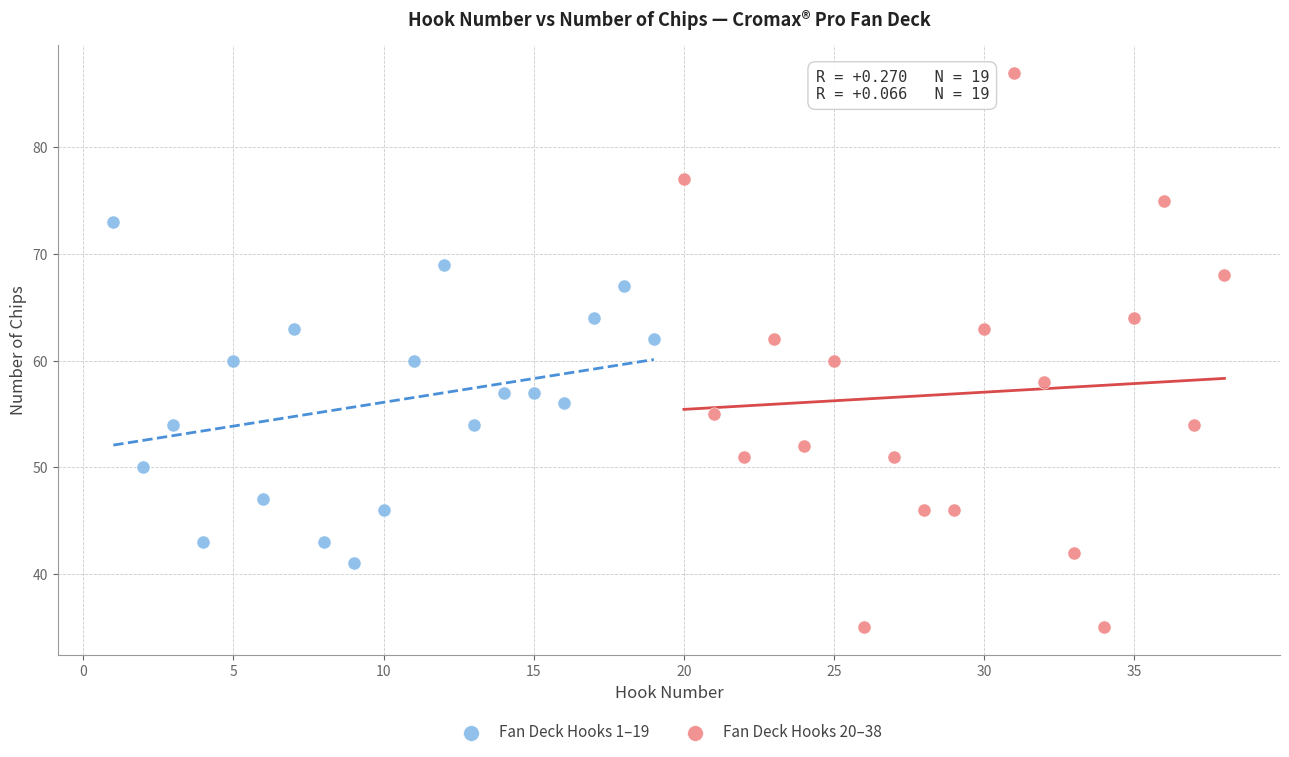

Which series has the largest Y range (max minus min)?

Fan Deck Hooks 20–38